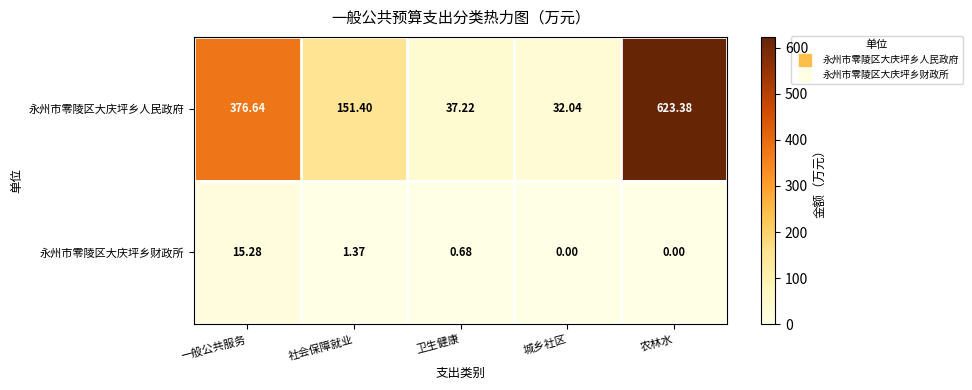

At which category does the chart reach its peak across all series?

农林水